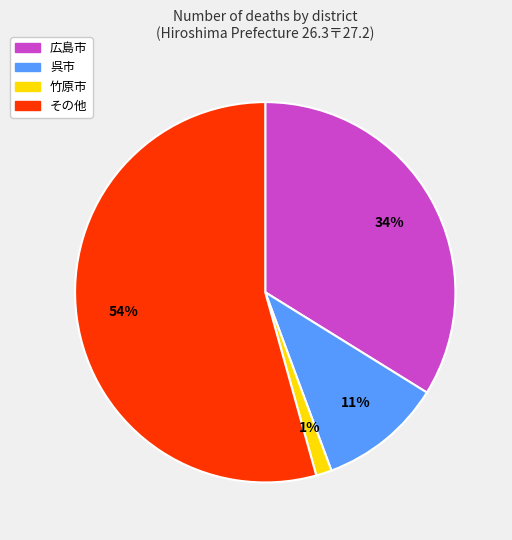

Does any single category account for the majority?

Yes